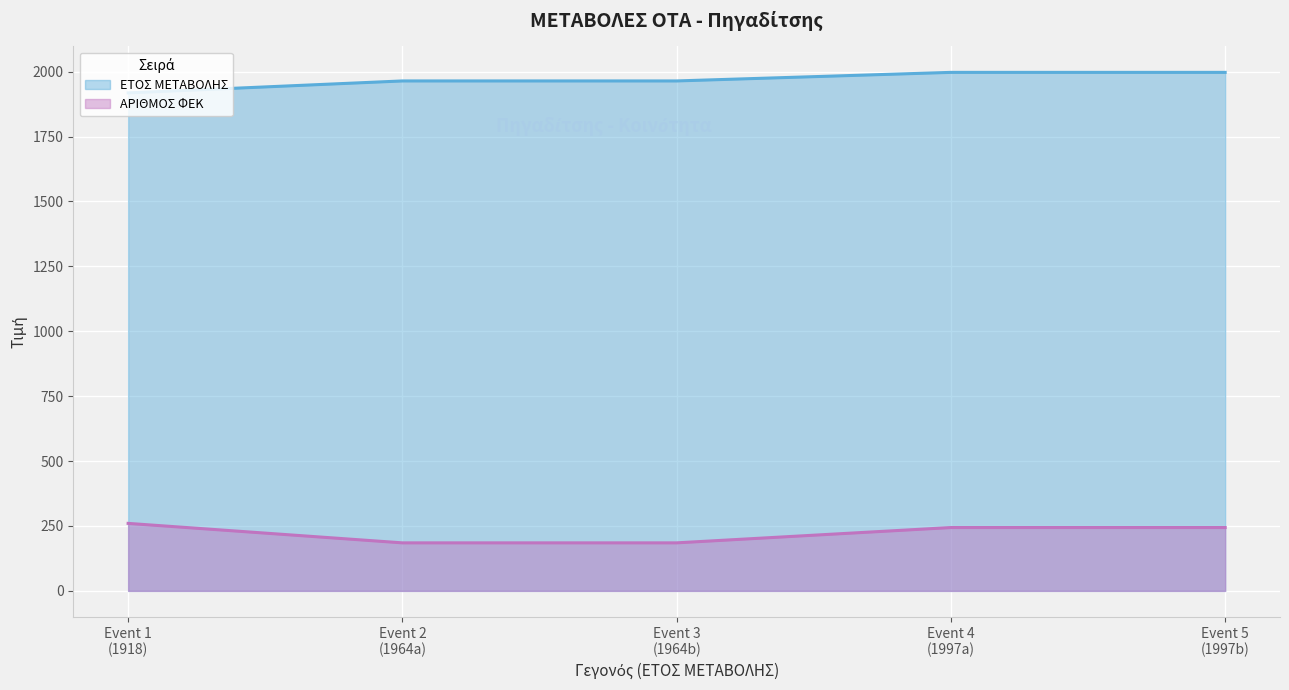

What is the smallest value displayed?

185